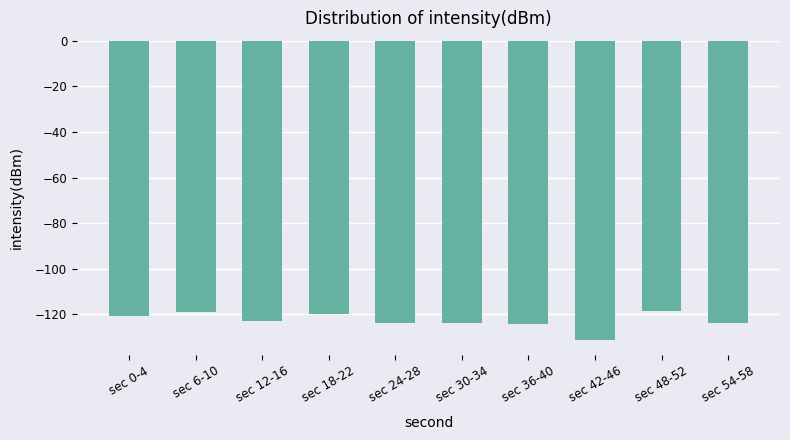

What is the label of the 5th bar from the left?

sec 24-28